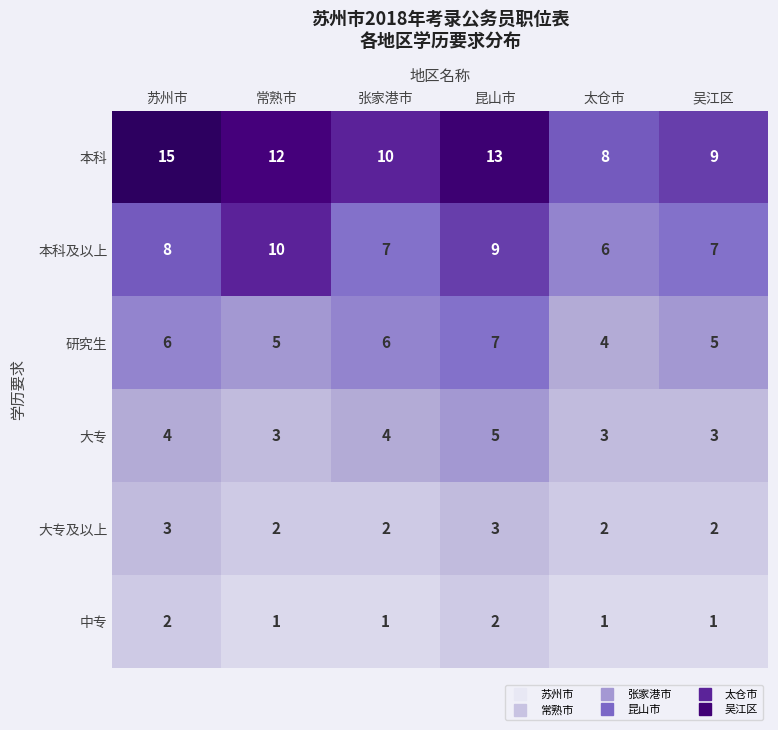

What value does the 本科 series have at 吴江区?

9